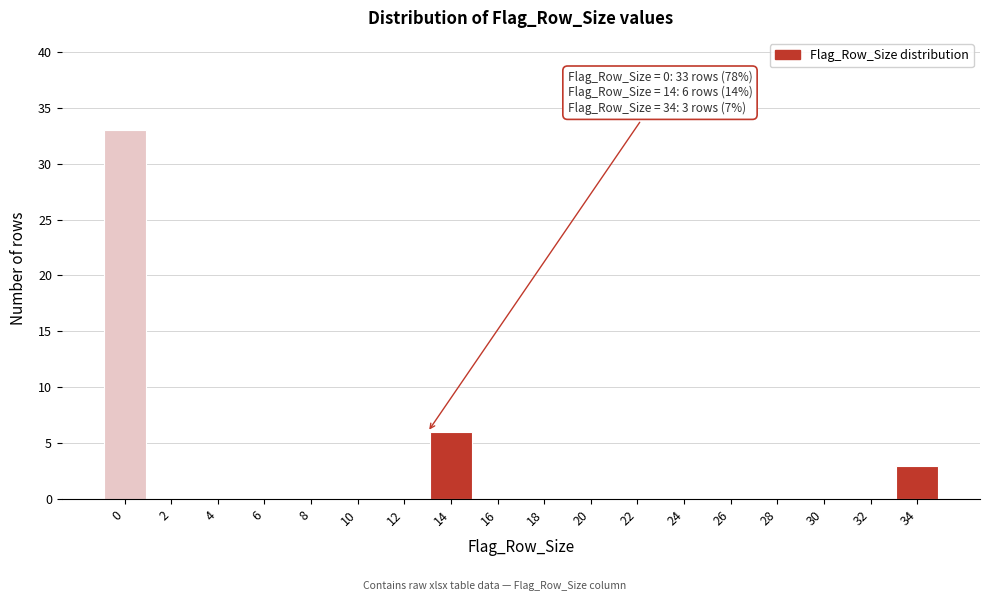

Reading left to right, list all the values displayed in this chart.

0=33	2=0	4=0	6=0	8=0	10=0	12=0	14=6	16=0	18=0	20=0	22=0	24=0	26=0	28=0	30=0	32=0	34=3